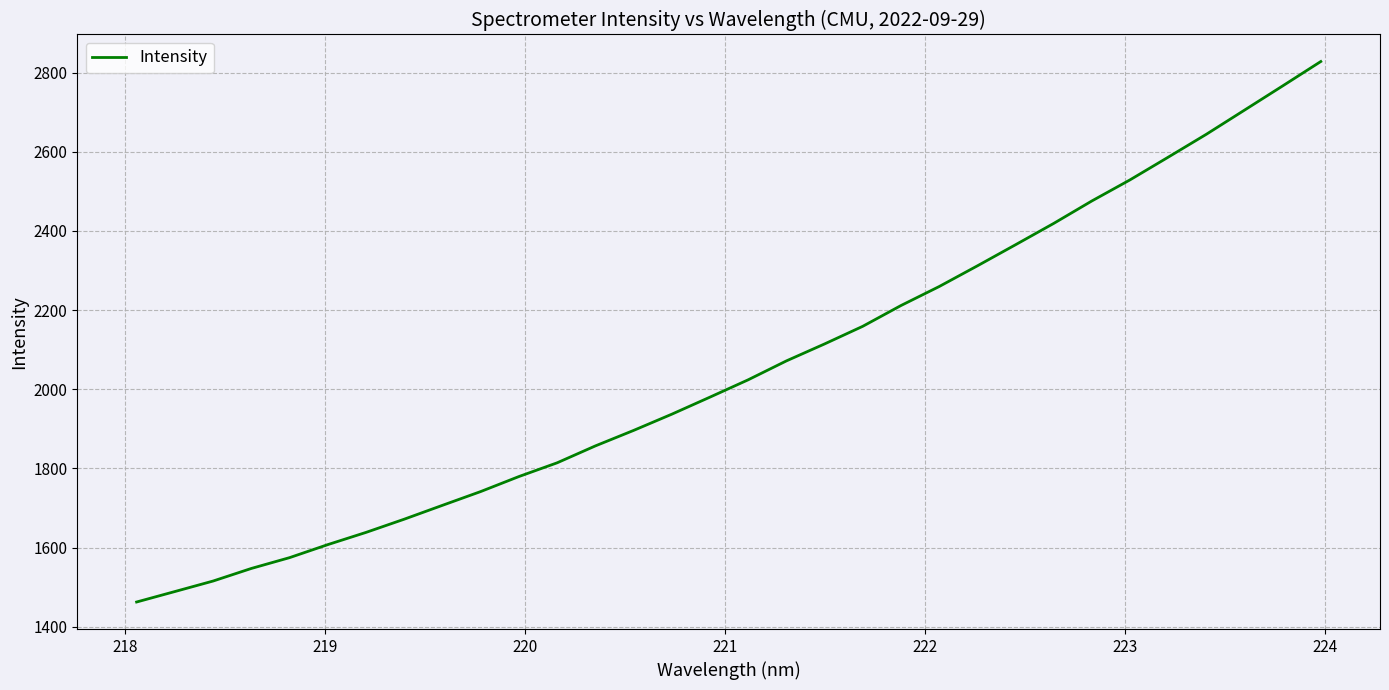

What is the maximum value shown in the chart?

2828.2